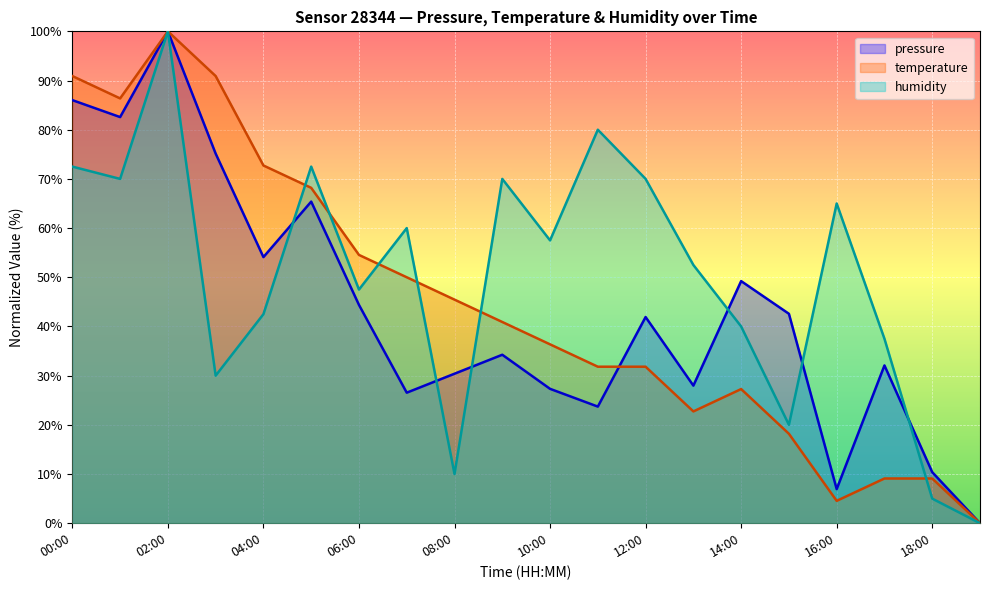

What is the difference between the temperature values at 12:00 and 00:00?

59.1